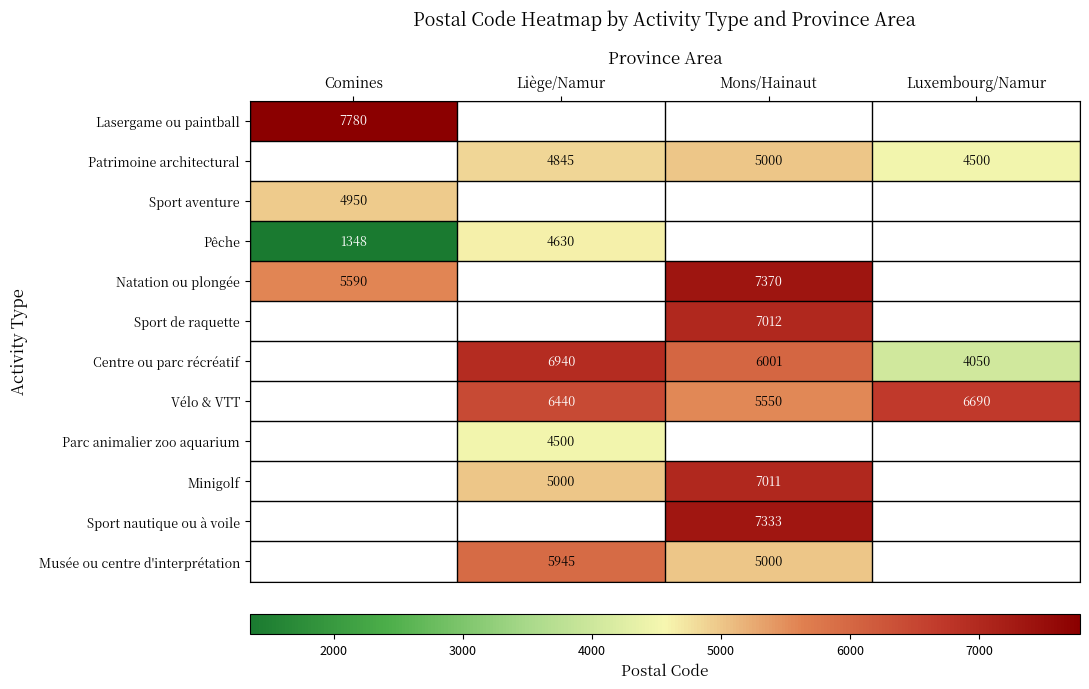

How many data points does each series have?

4